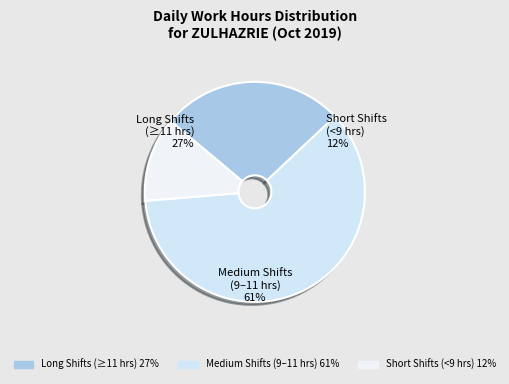

Is it true that Day 3 is 19% of the pie?

False